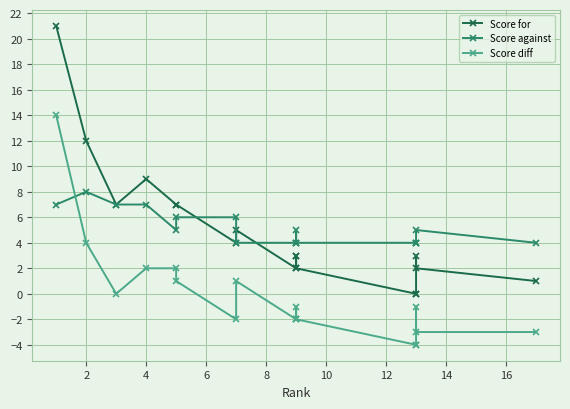

How many interior local valleys does the Score diff series have?

2